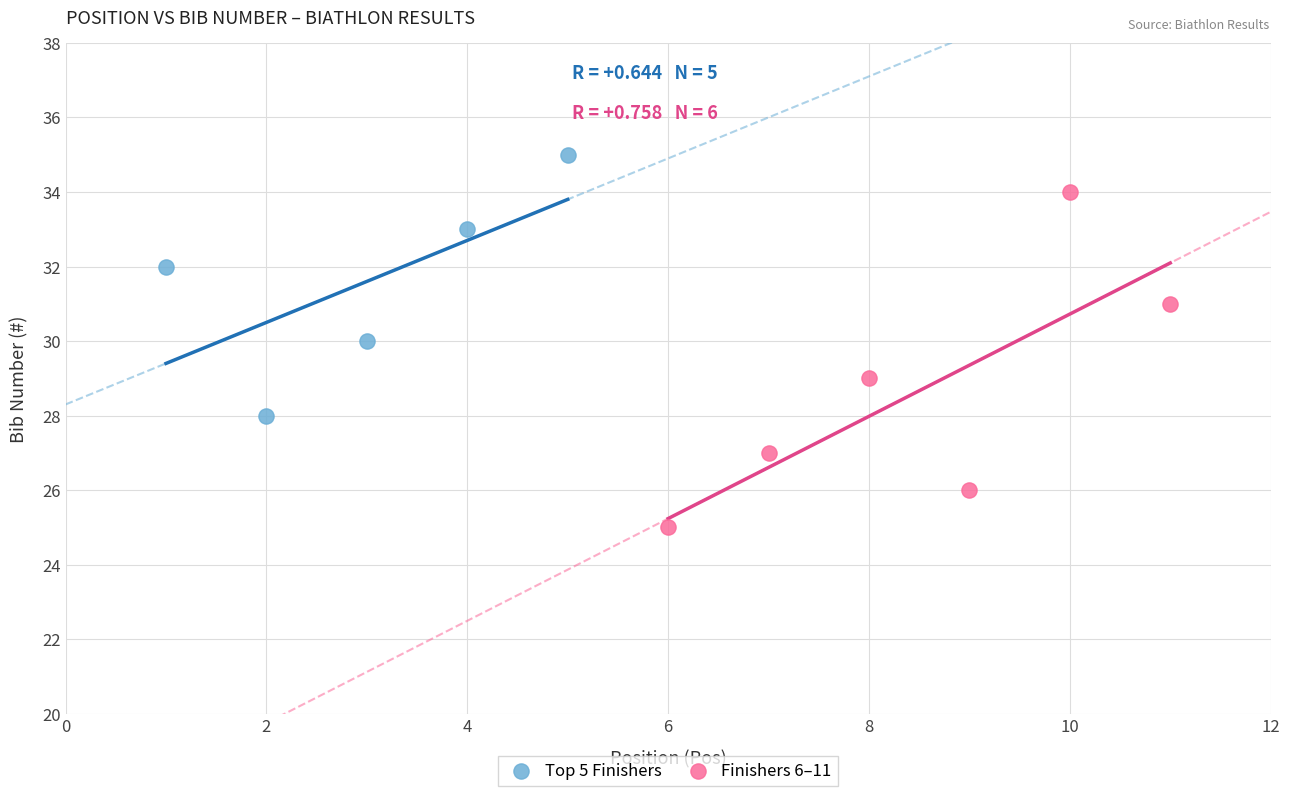

What are all the series names shown in the legend?

Top 5 Finishers, Finishers 6–11